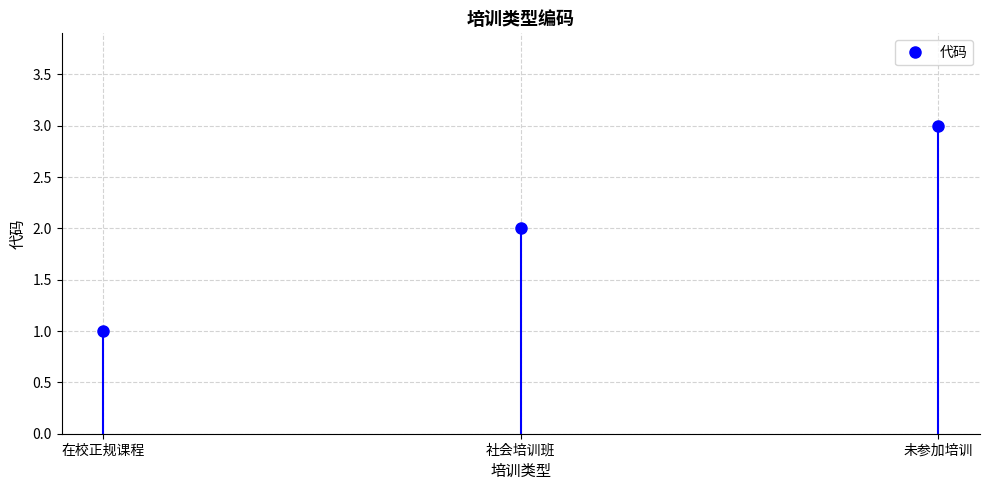

Reading left to right, list all the values displayed in this chart.

1	2	3